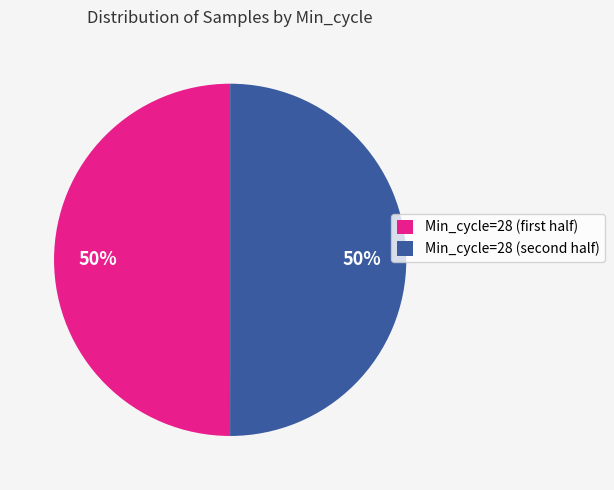

To the nearest percent, what is the average slice percentage?

50%